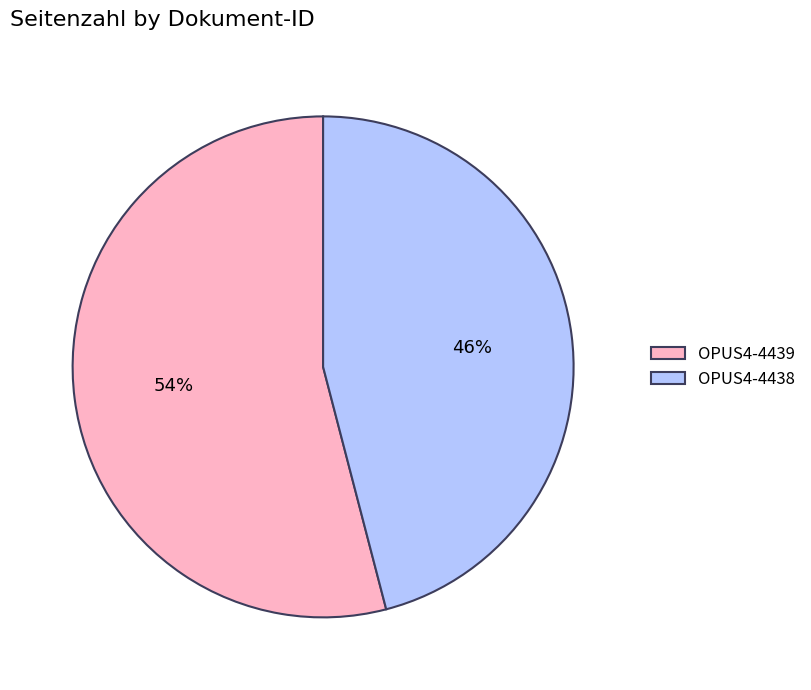

What is the smallest slice in the pie chart?

OPUS4-4438